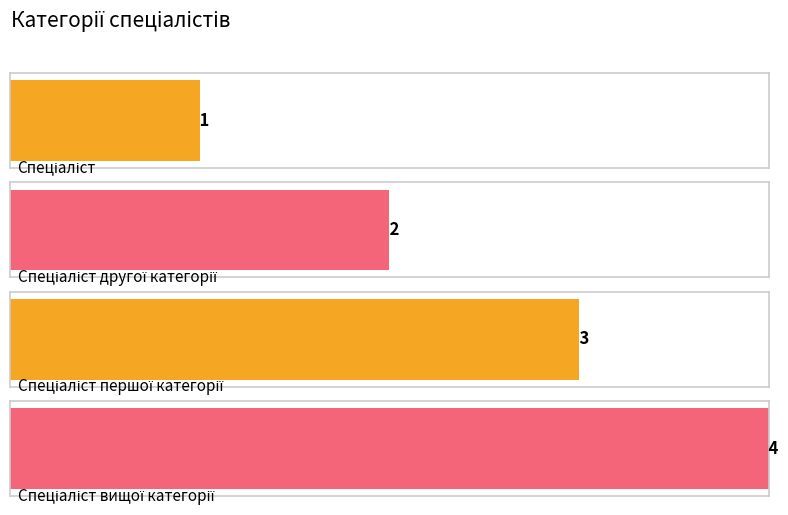

How many values are below 3?

2